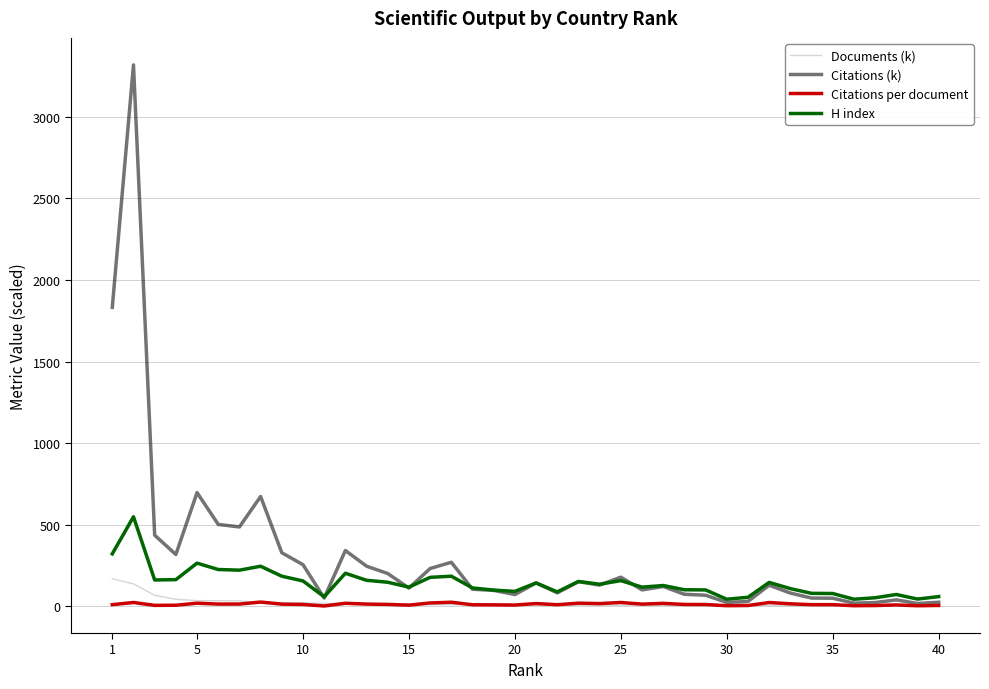

Which series has the largest total across all categories?

Citations (k)